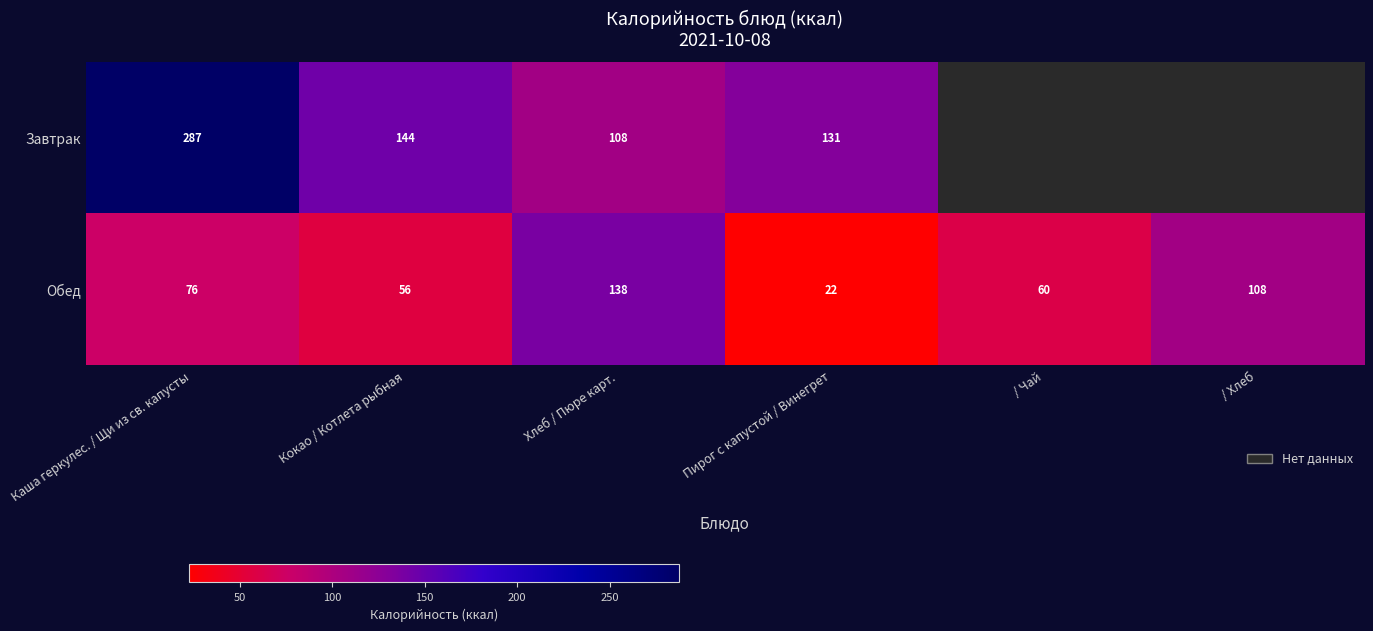

Is it true that Завтрак equals 131.0 at Пирог с капустой / Винегрет?

True